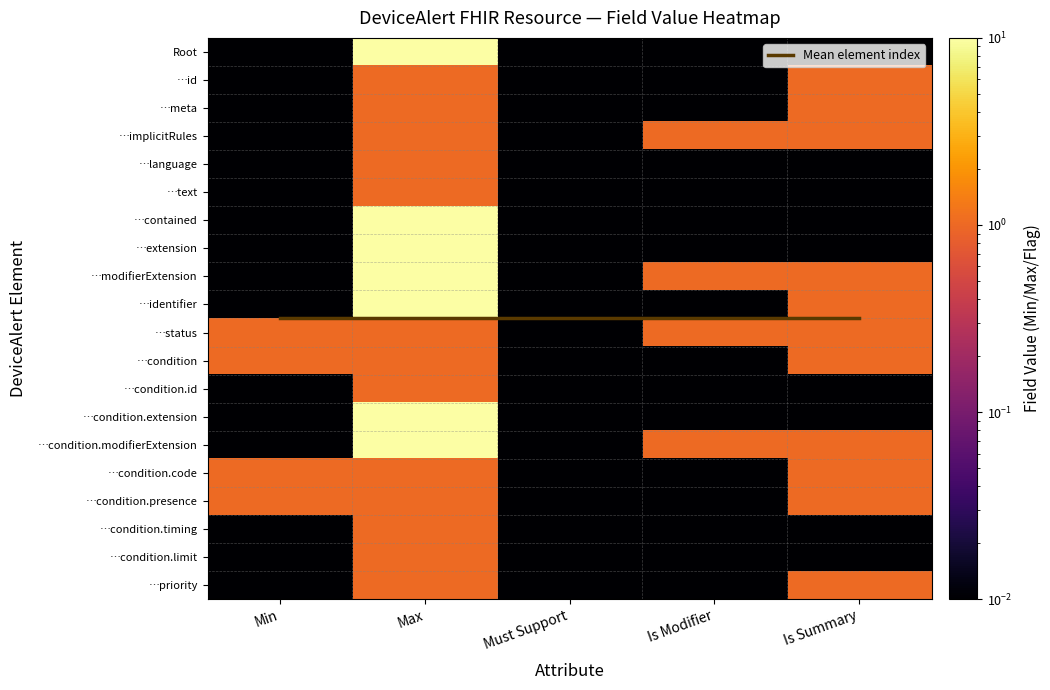

Which series has the largest total across all categories?

Mean element index